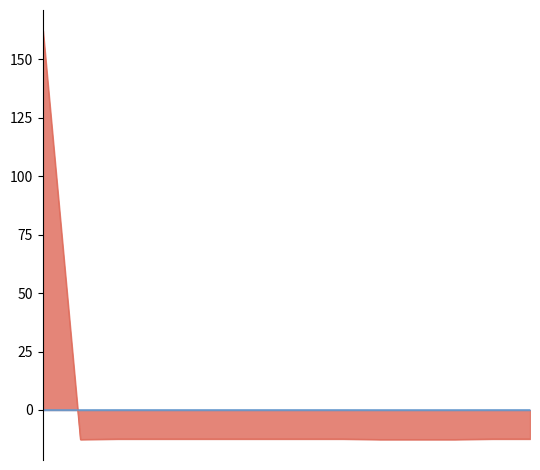

Which category has the lowest value in the Amount series?

2022-10-12 21:58:36